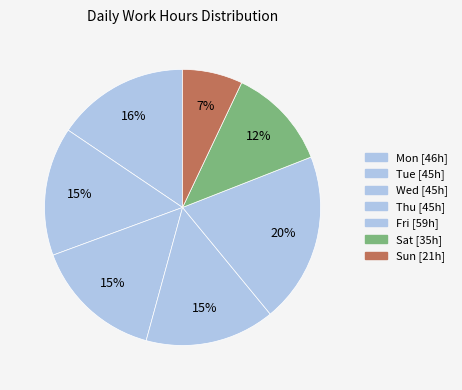

How many segments does this pie chart have?

7